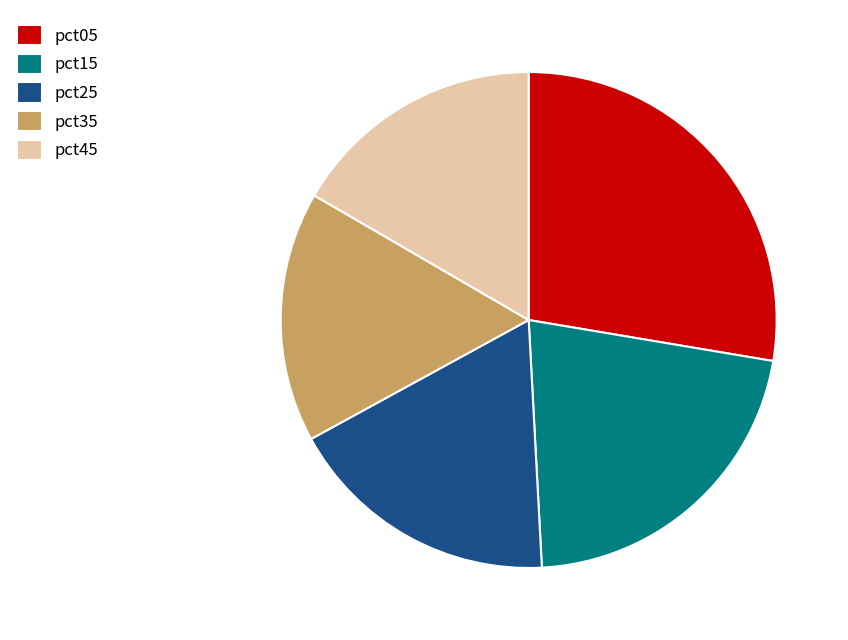

Does pct15 represent more than half of the total?

No